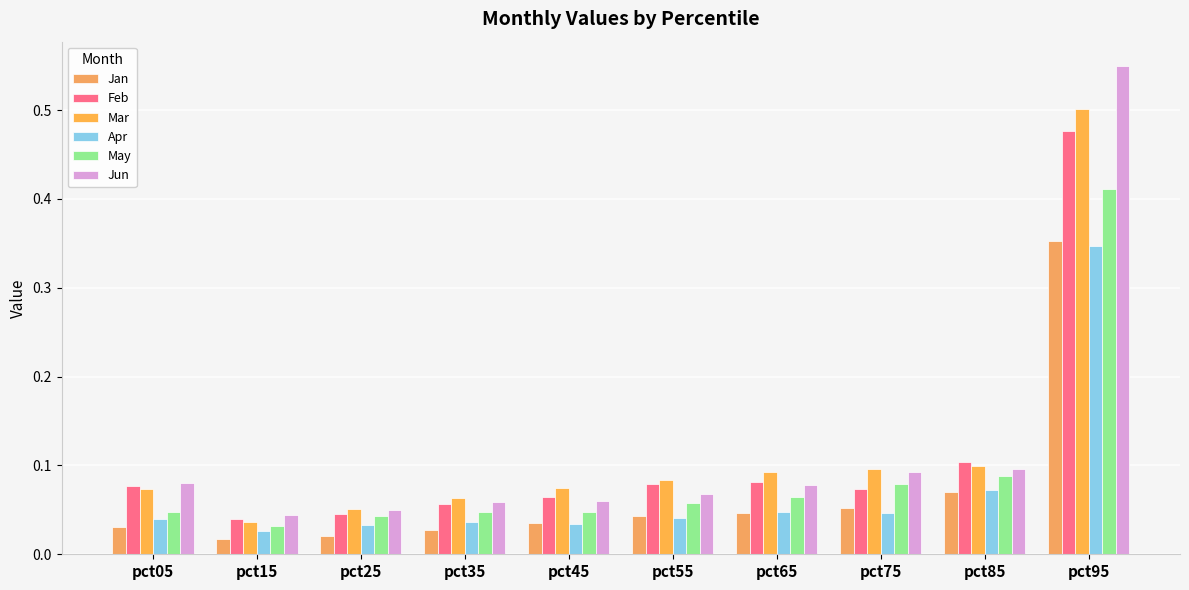

What is the average value of the May series?

0.1